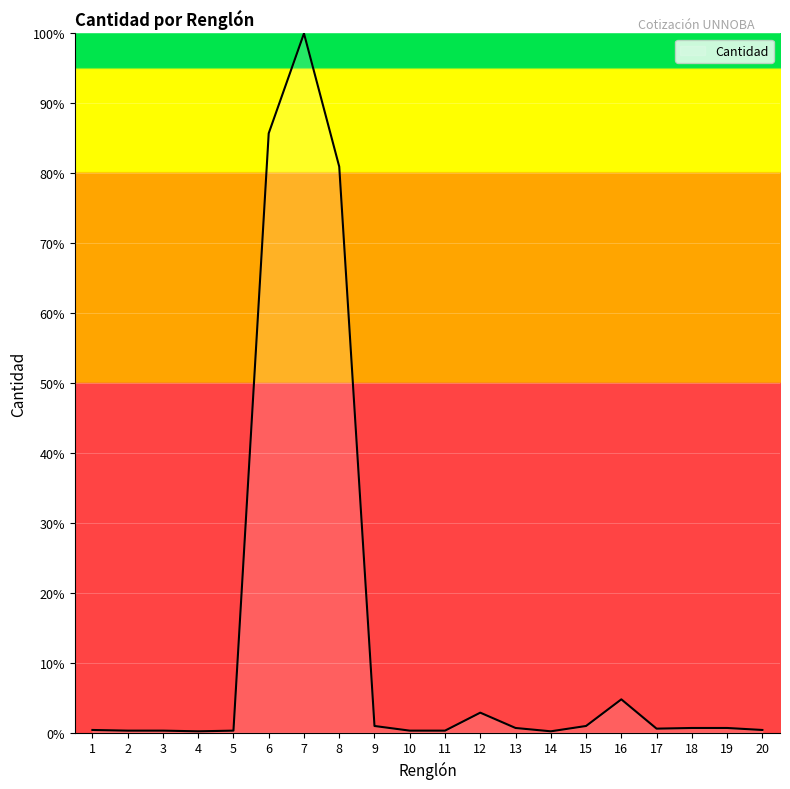

What is the greatest value displayed?

100.0